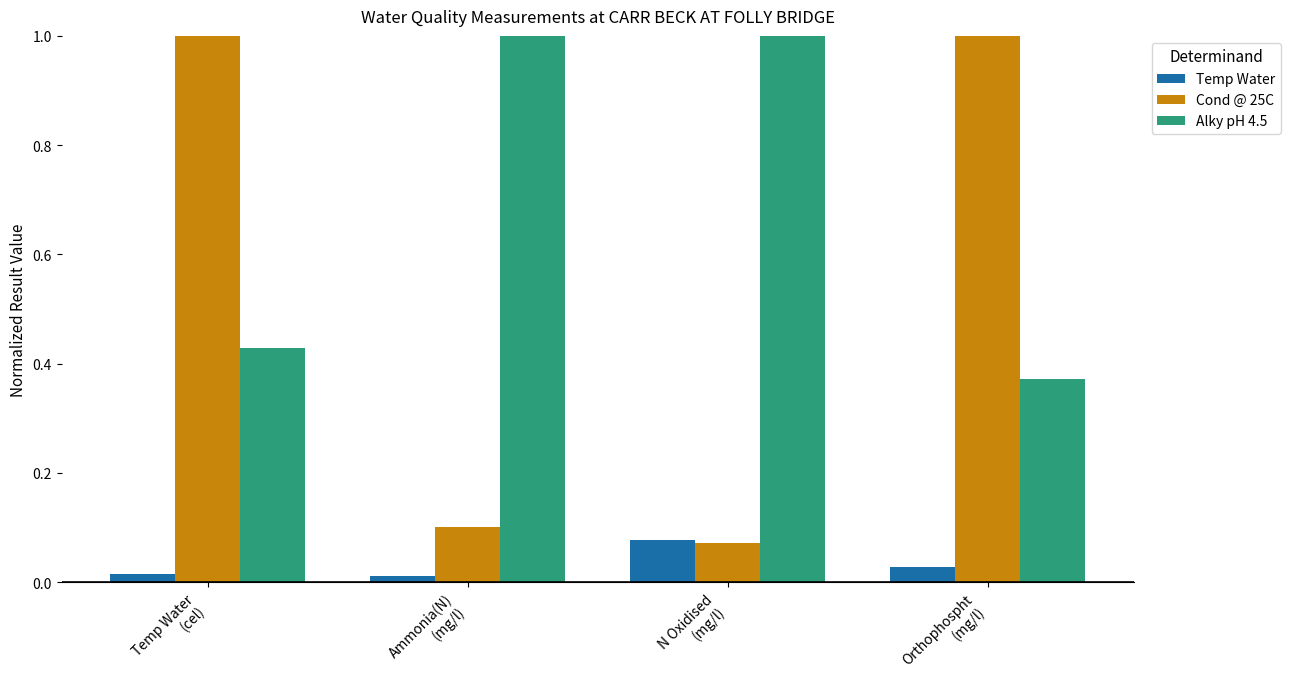

How many data points in Cond @ 25C are less than 1?

2